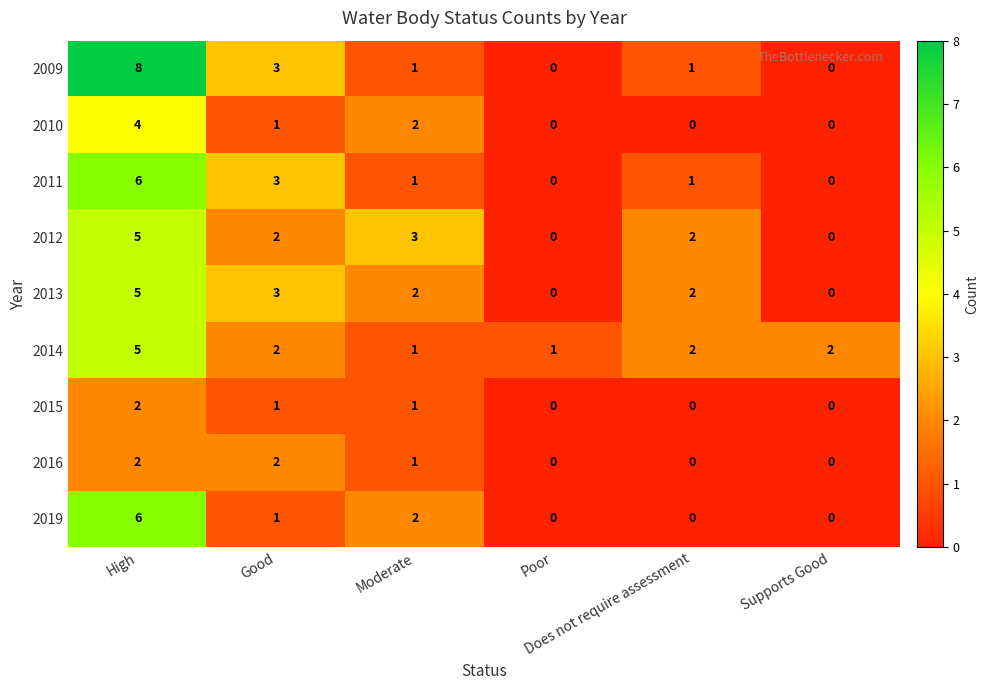

Which series has the widest spread of values?

2009